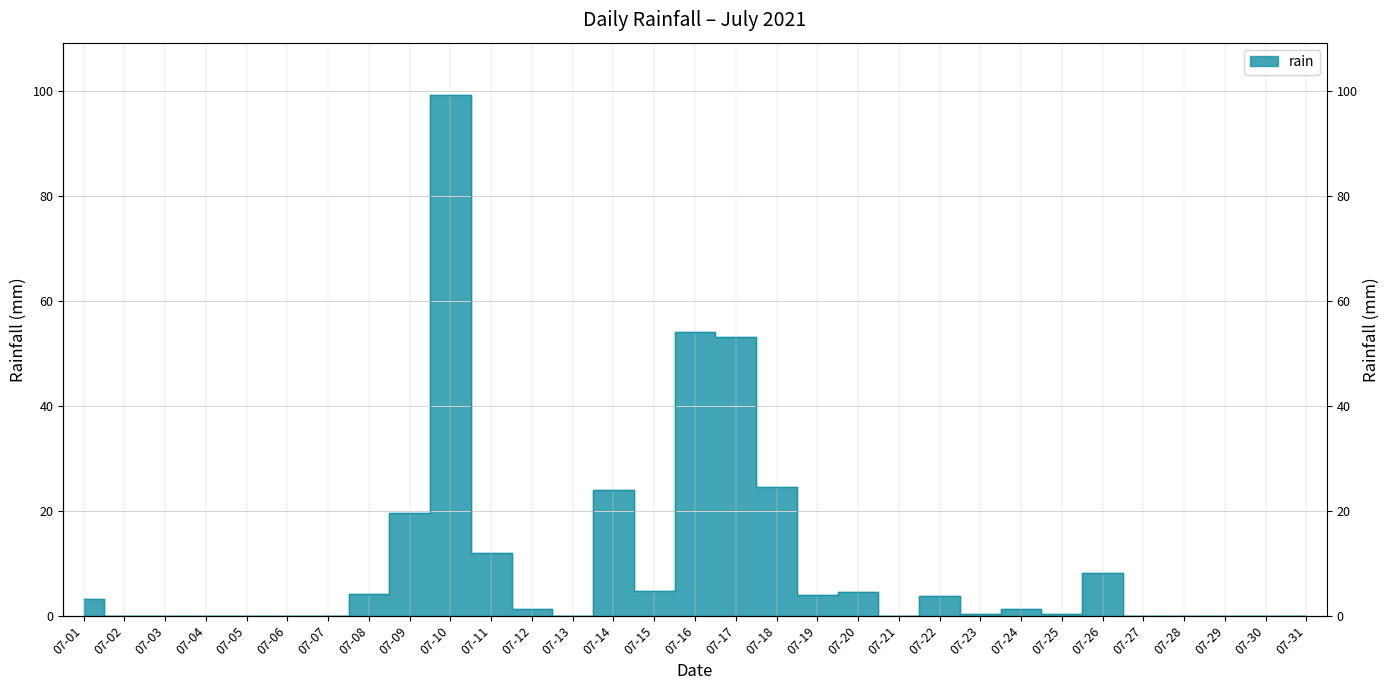

Does the chart have visible grid lines?

Yes